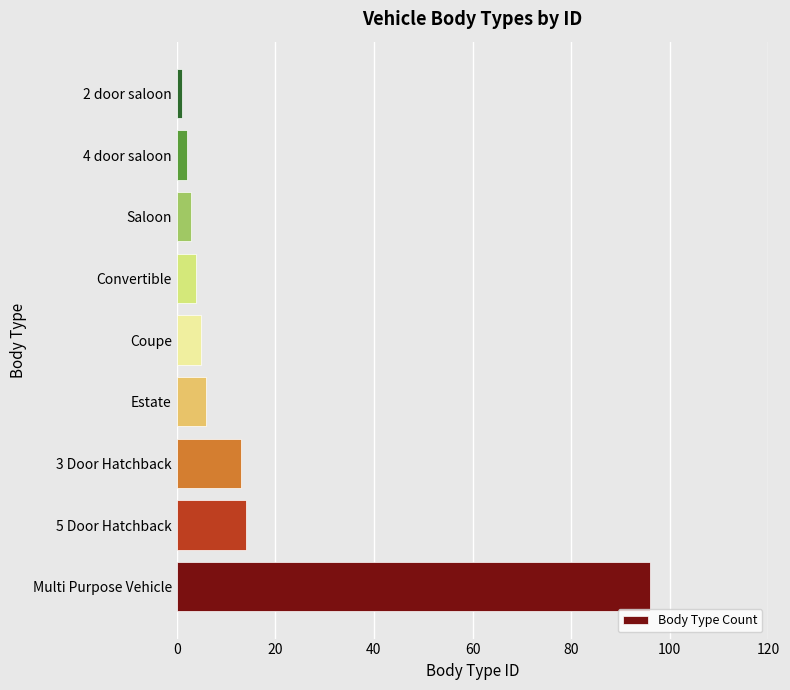

What is the maximum value shown in the chart?

96